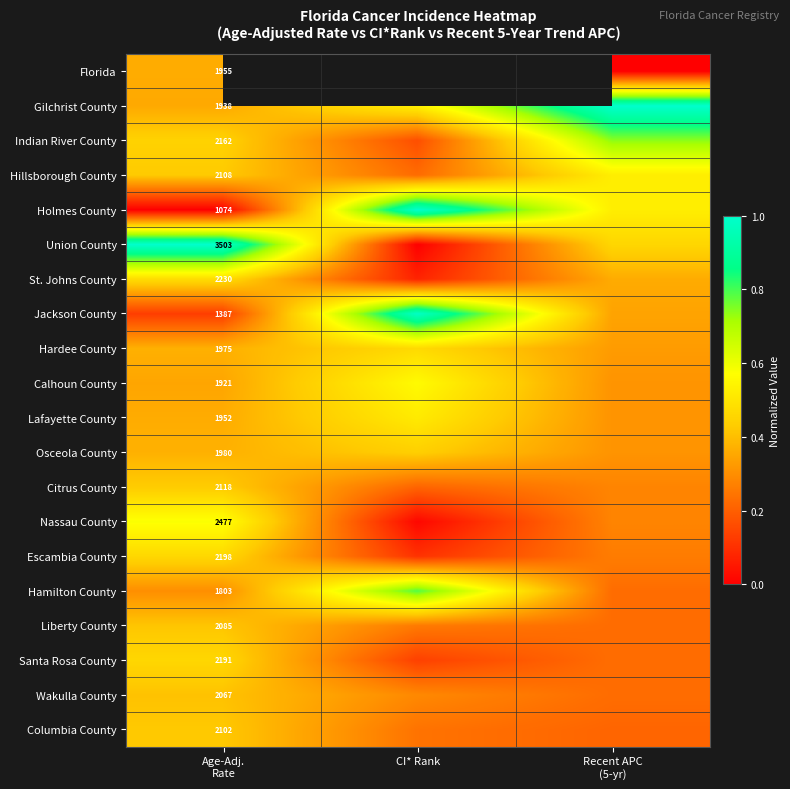

At how many categories does at least one series exceed 0?

3